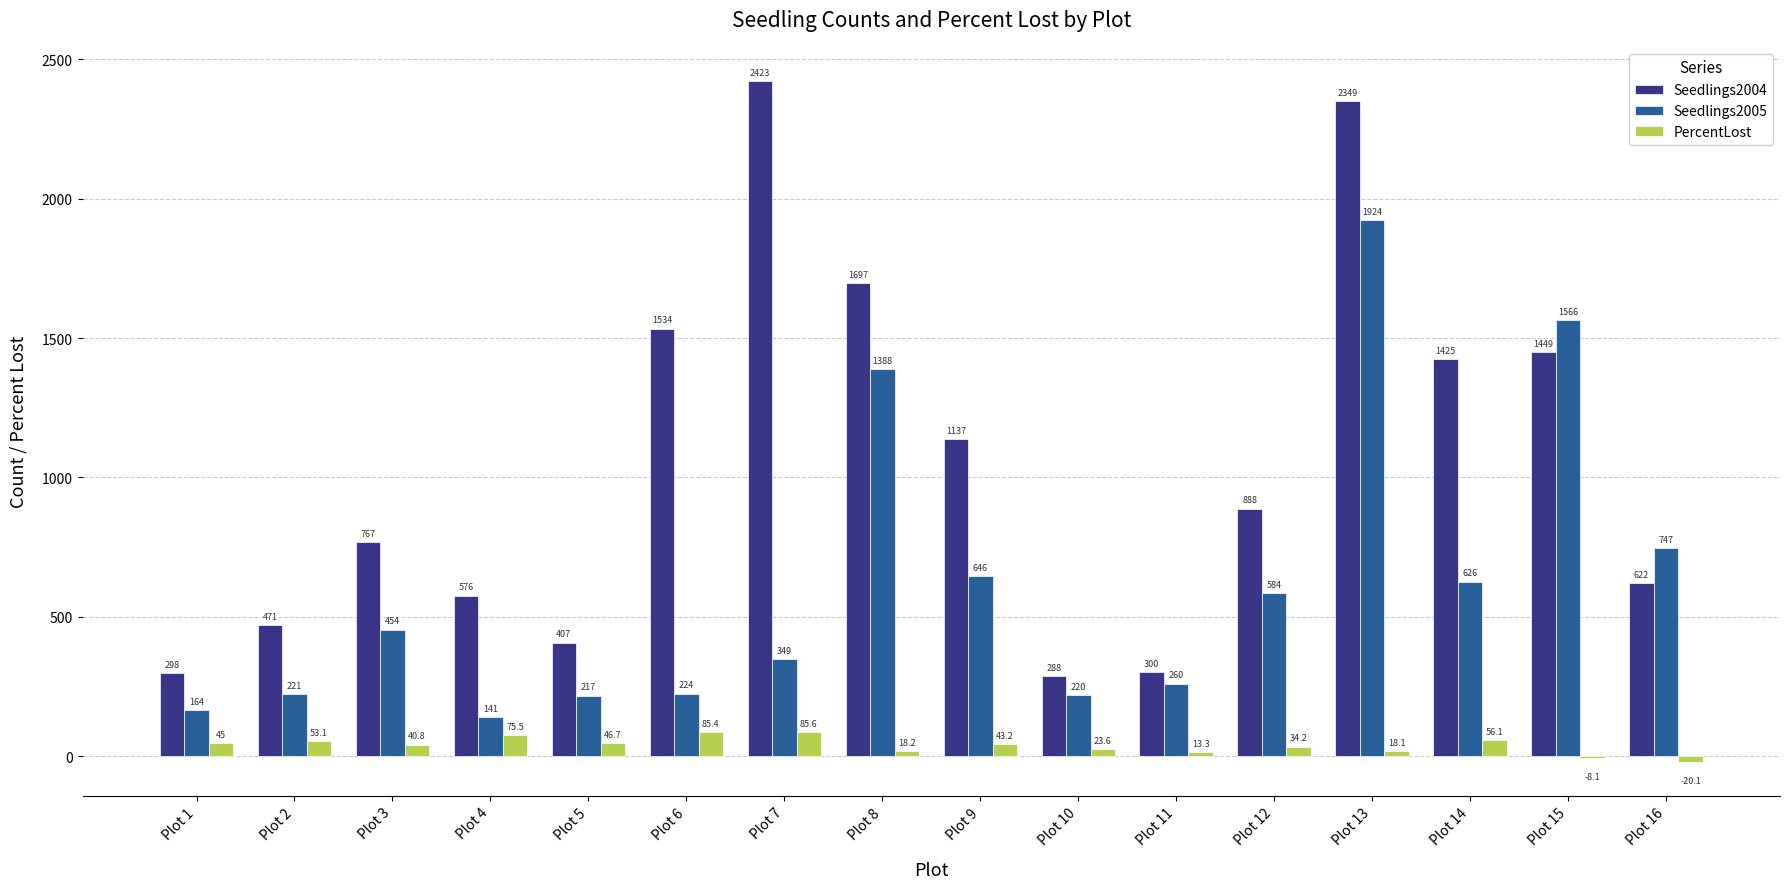

What is the sum of the Seedlings2004 values at Plot 2 and Plot 13?

2820.0